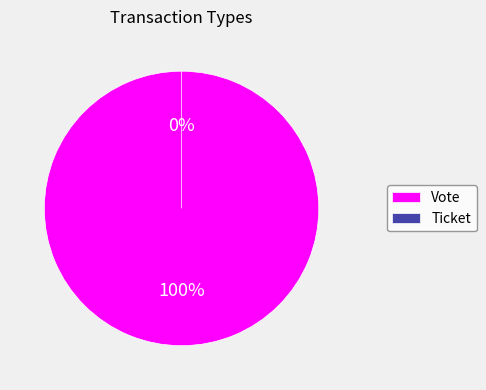

Which slice represents more than half of the pie?

Vote